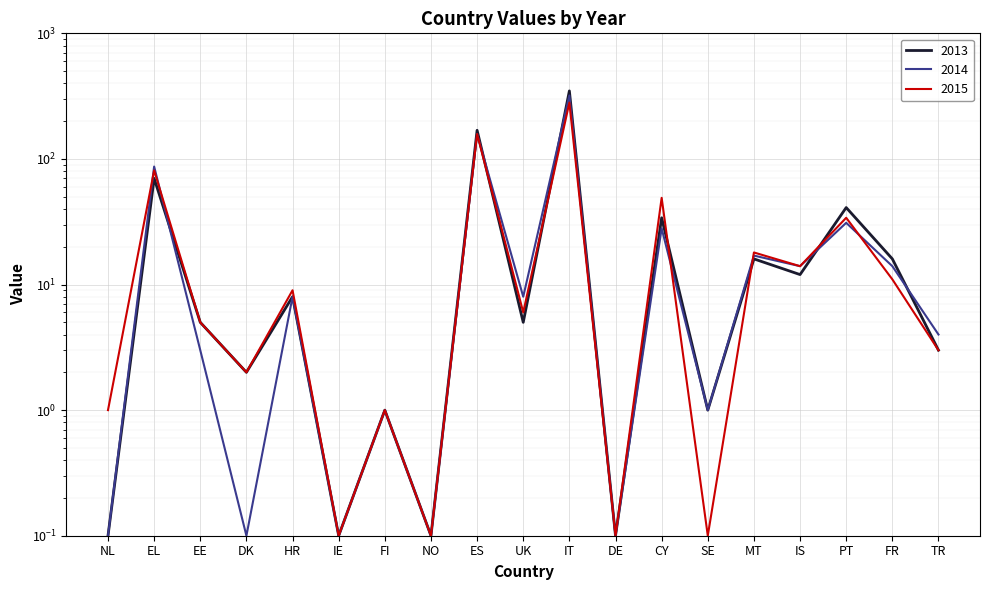

At which label does 2014 first exceed 8?

EL